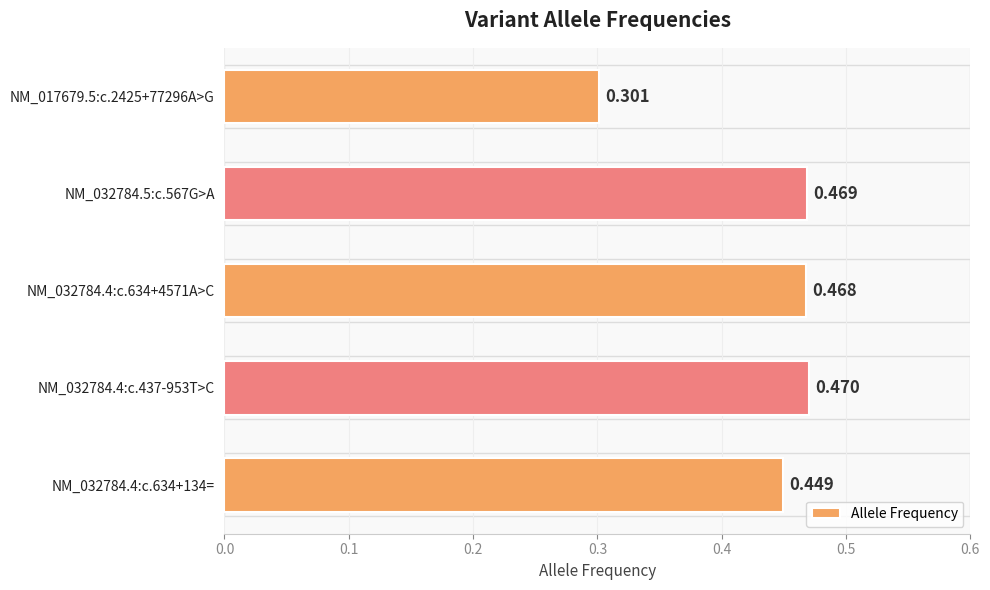

What is the difference between the second highest and minimum values?

0.2